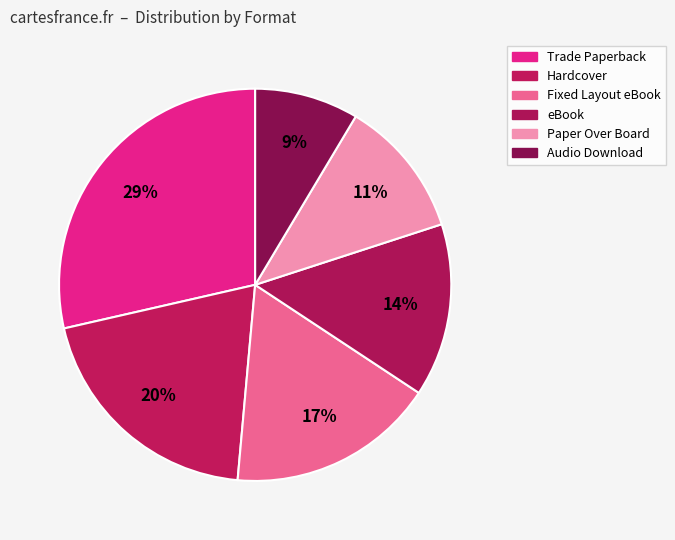

Approximately how many times larger is the value at Paper Over Board compared to eBook?

0.8